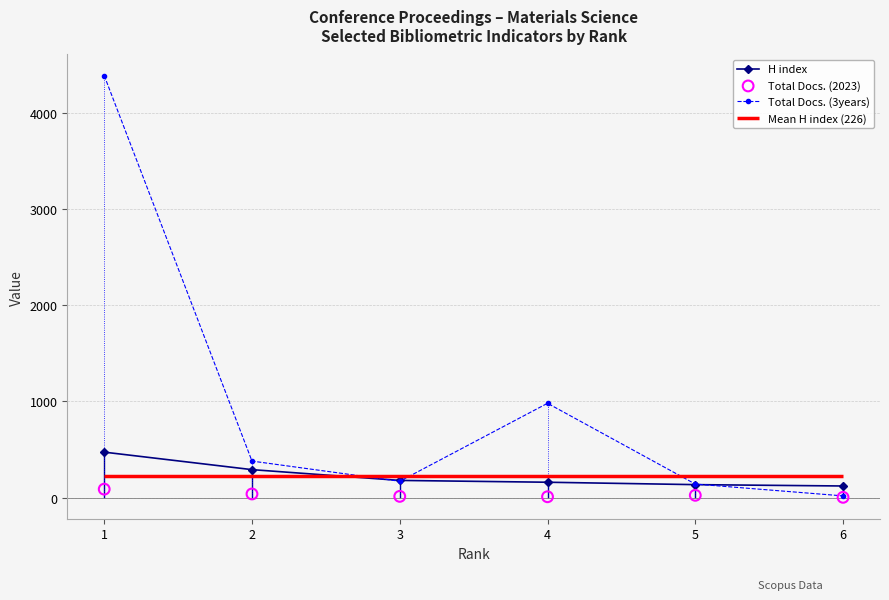

Which series contains the highest Y value?

Total Docs. (3years)